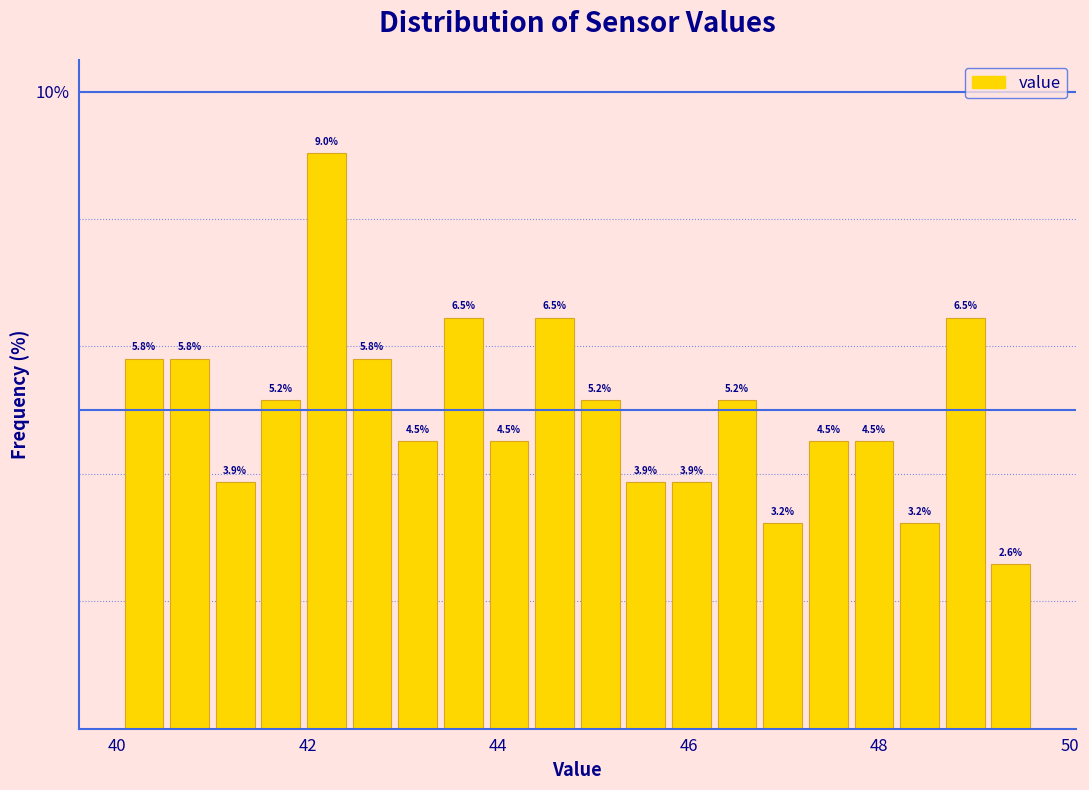

Around what value on the x-axis is the tallest bar? Give the approximate position of its centre, as read against the axis.

42.2